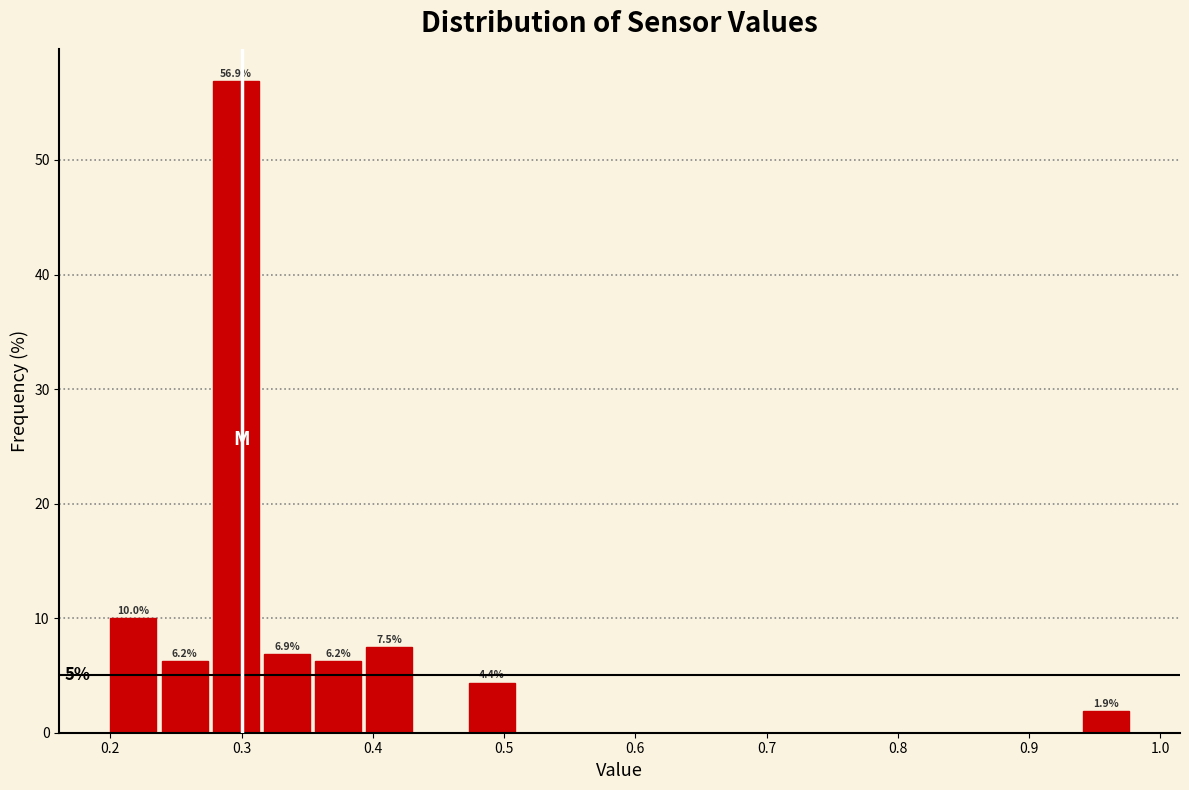

Read against the x-axis, roughly where is the centre of the tallest bar?

0.30